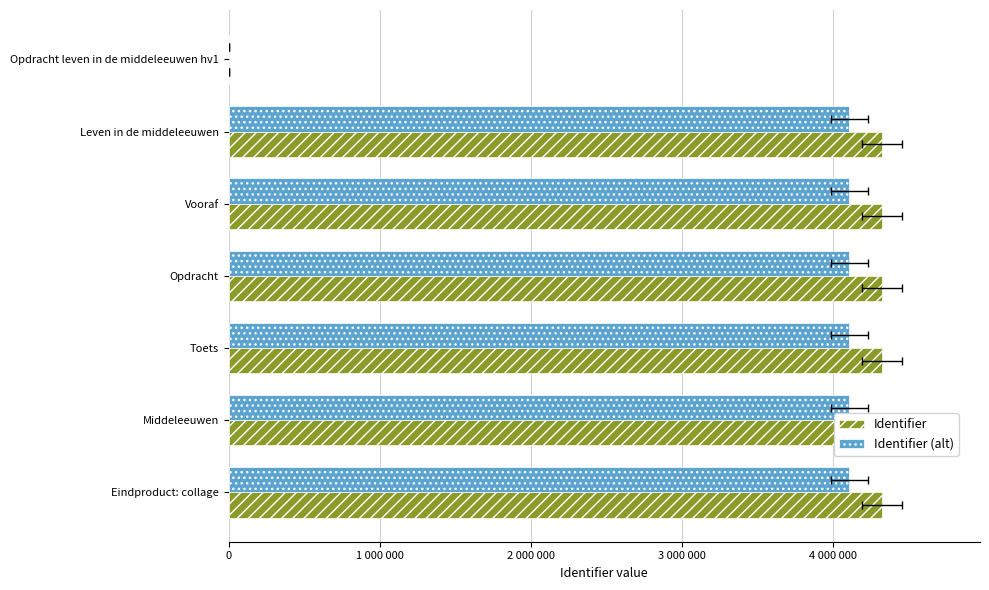

Reading left to right, transcribe all the data shown in this chart.

Identifier: 0.0	4327541.0	4327542.0	4327552.0	4327558.0	4327560.0	4327561.0
Identifier (alt): 0.0	4111163.9	4111164.9	4111174.4	4111180.1	4111182.0	4111182.9